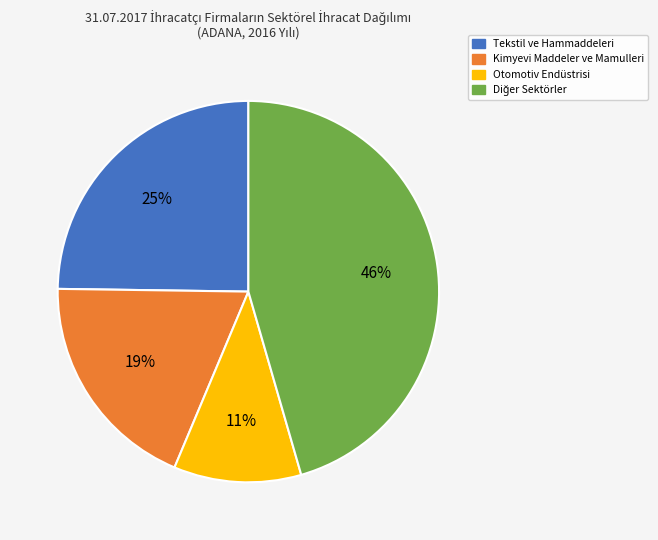

To the nearest percent, what is the difference between the largest and smallest slice percentages?

35%